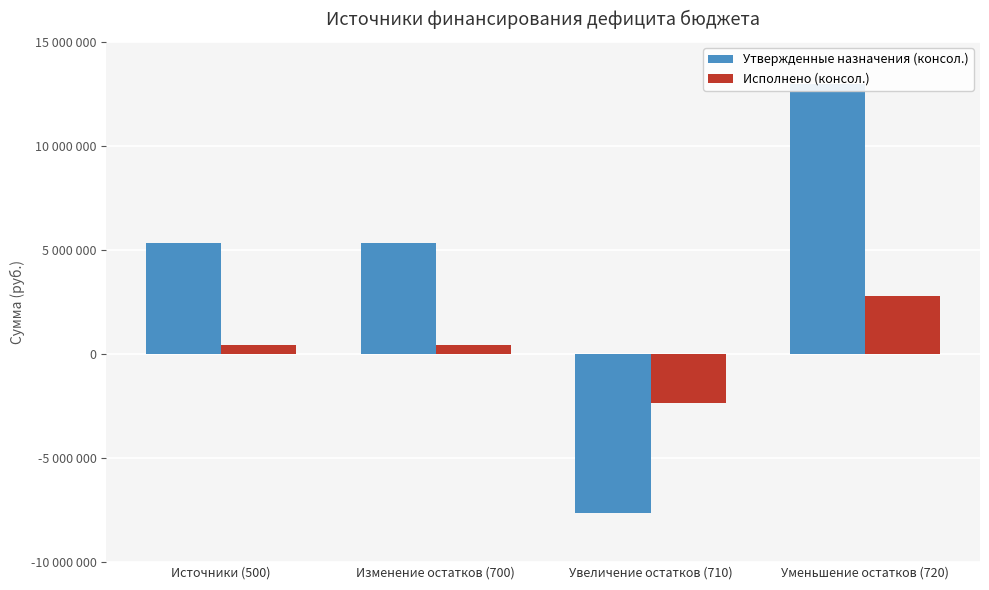

What value does the Утвержденные назначения (консол.) series have at Уменьшение остатков (720)?

12967500.0